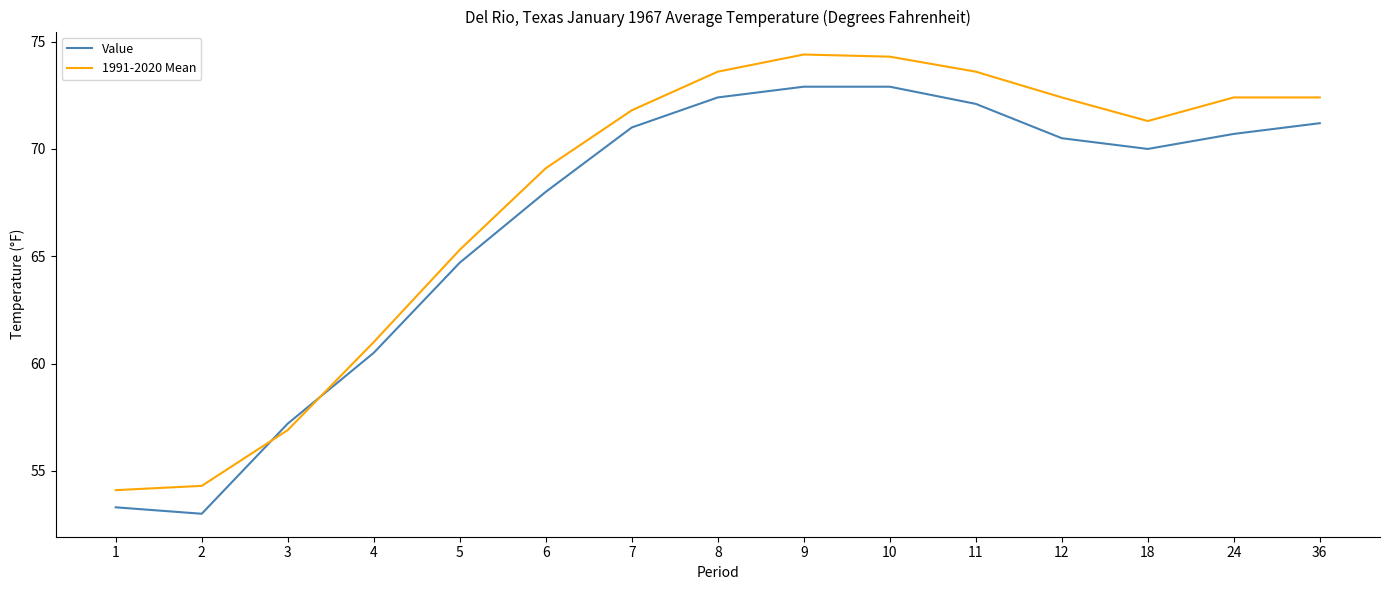

Does the chart have visible grid lines?

No